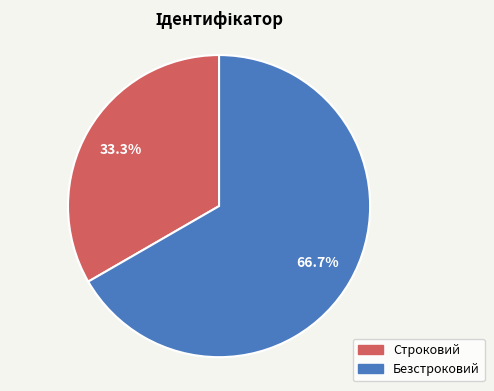

Which slice is the largest?

Безстроковий